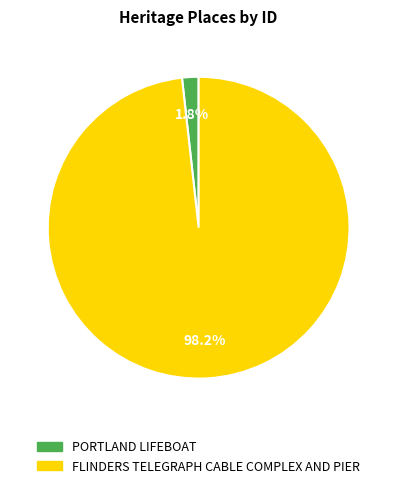

Does any single category account for the majority?

Yes